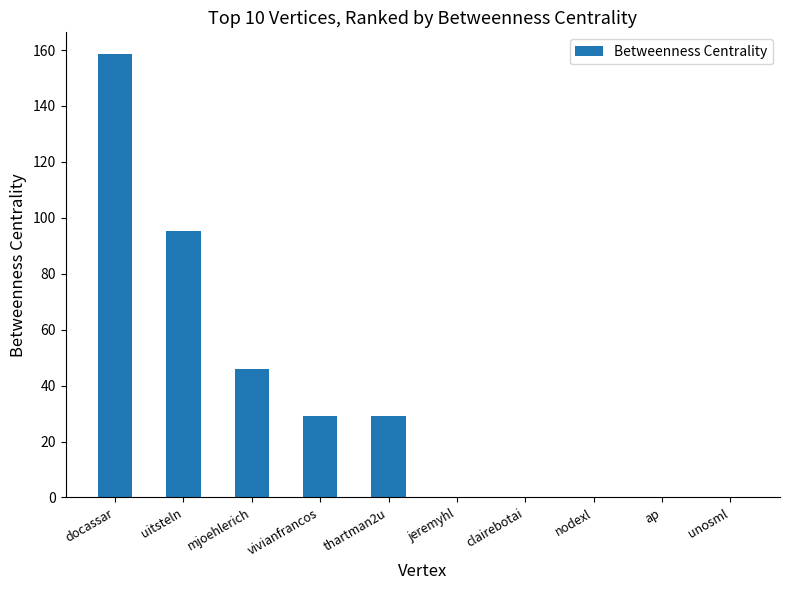

Approximately how many times larger is the value at mjoehlerich compared to vivianfrancos?

1.6